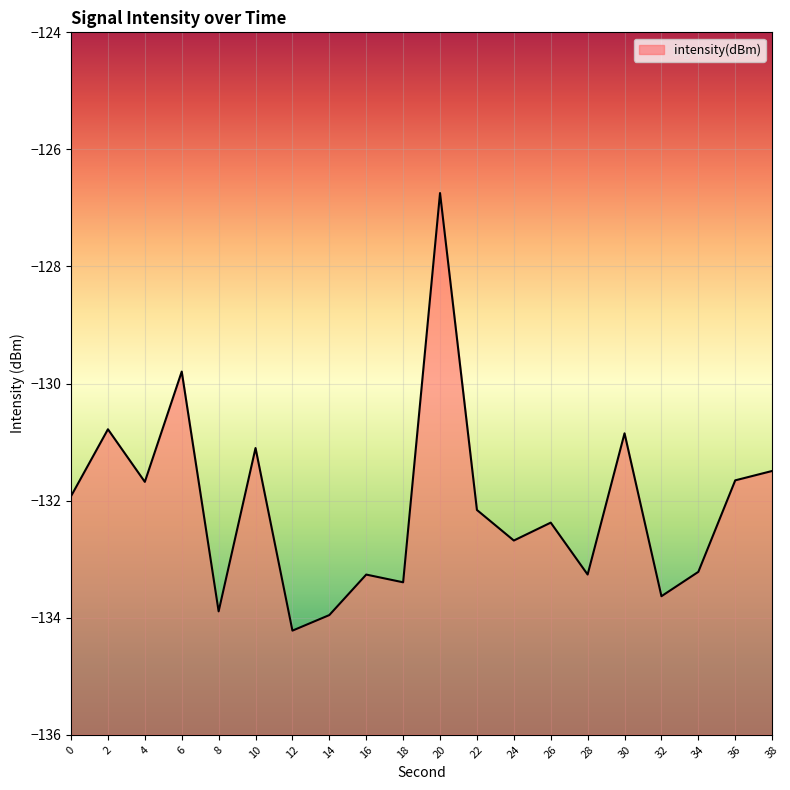

Does the chart display data point markers on the line(s)?

No